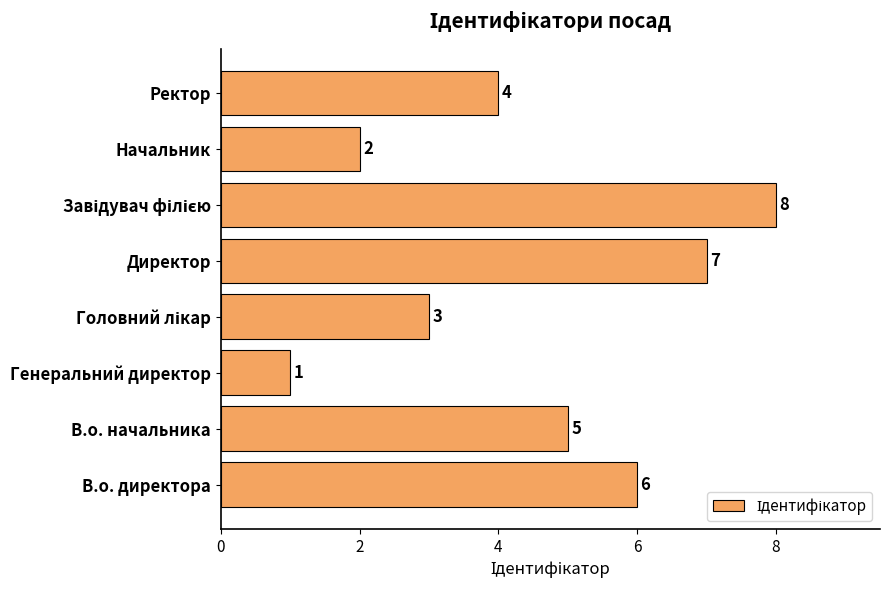

True or false: the data shows 7 at Ректор.

False